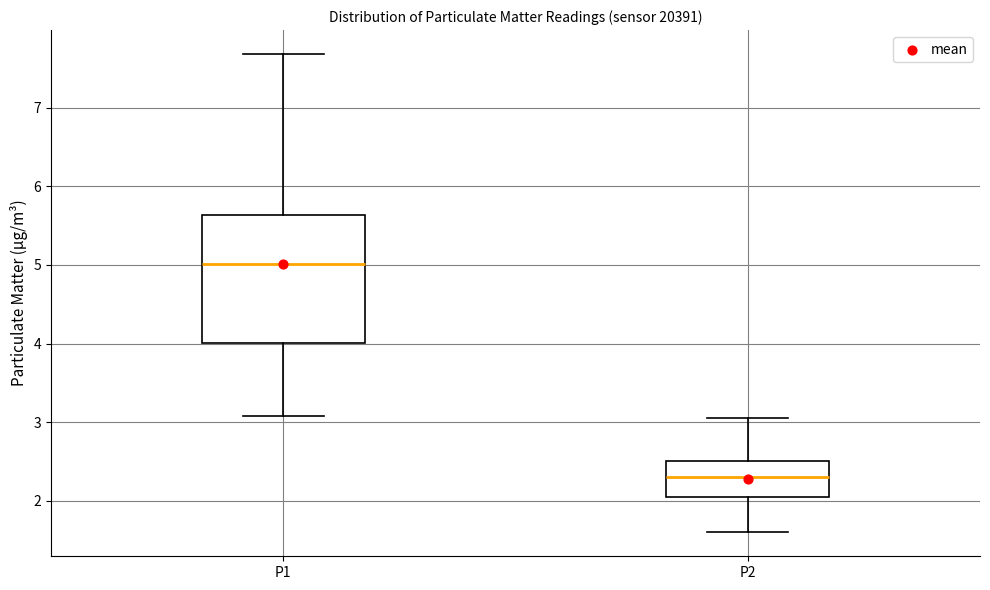

Where does the lower whisker of the box for P1 end on the y-axis? The values are not printed on the chart, so give them approximately, as read against the axis.

3.1